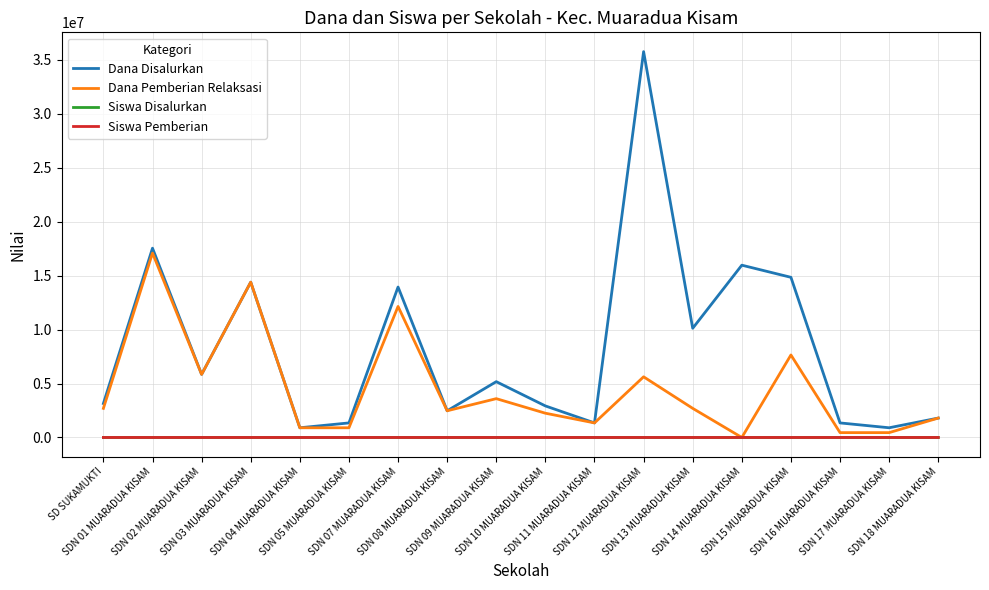

What is the greatest value displayed?

35775000